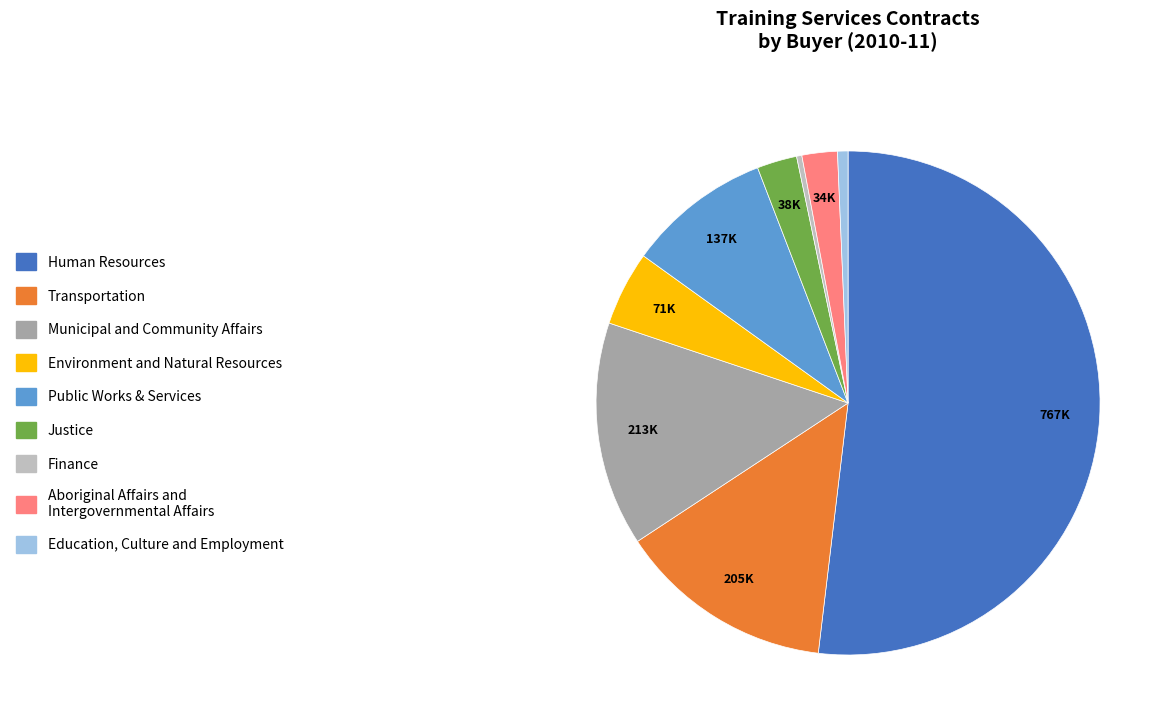

Which slice represents more than half of the pie?

Human Resources